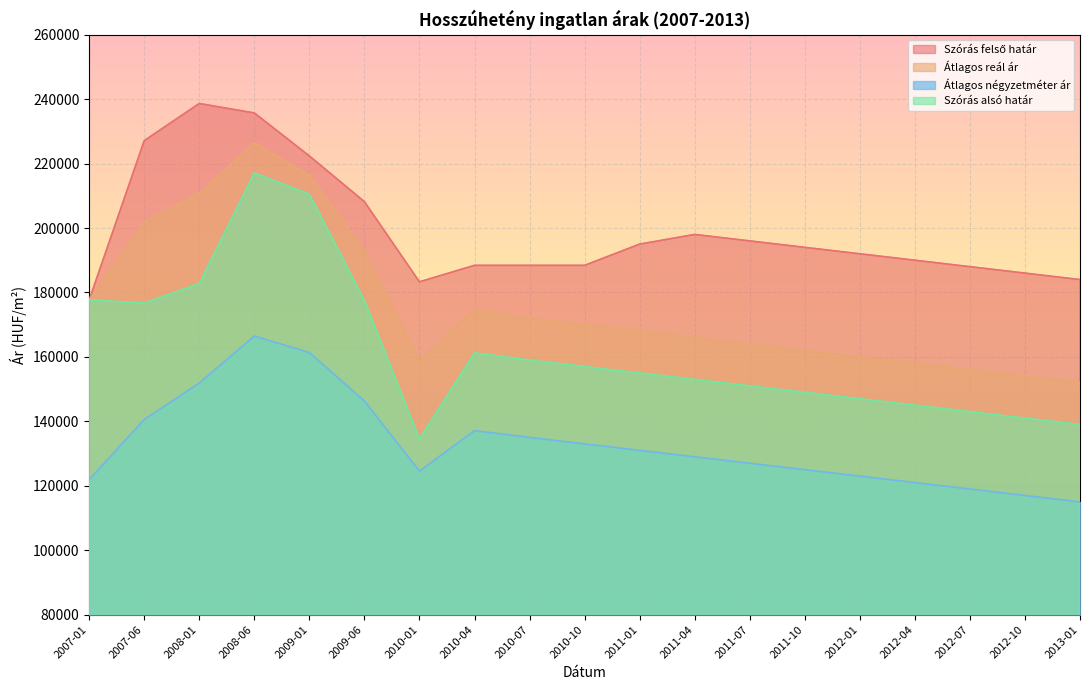

The value of Szórás felső határ at 2012-04 is 98045. True or false?

False